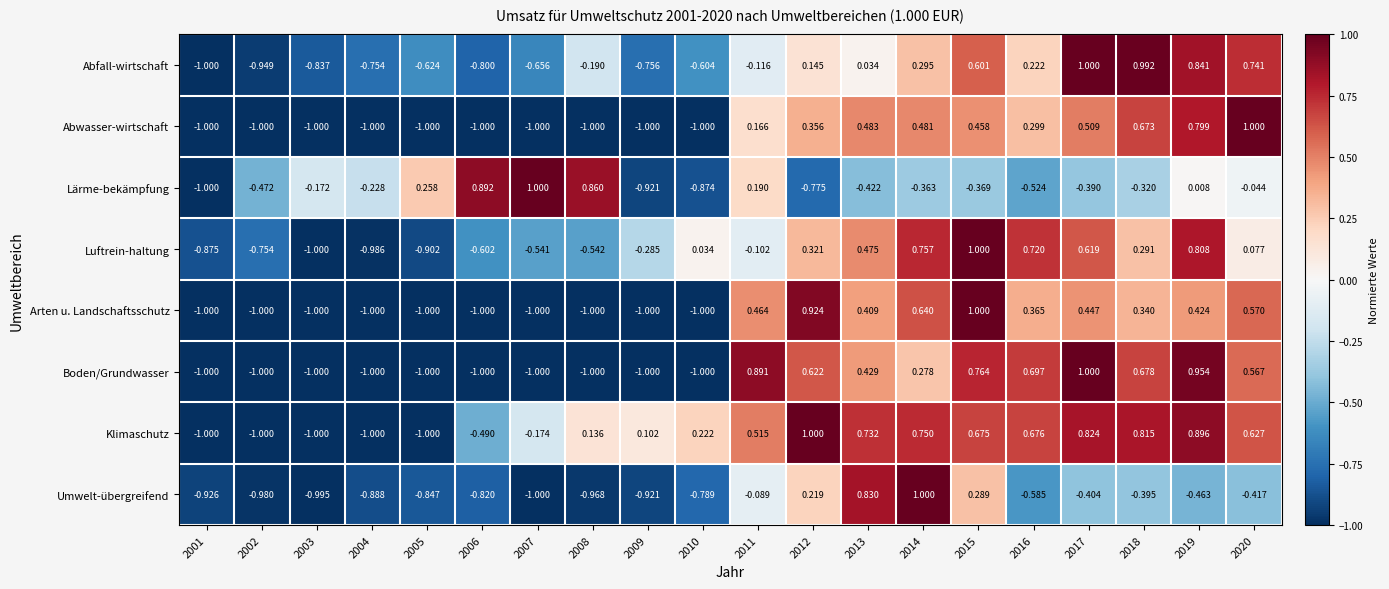

Which series has the largest total across all categories?

Klimaschutz